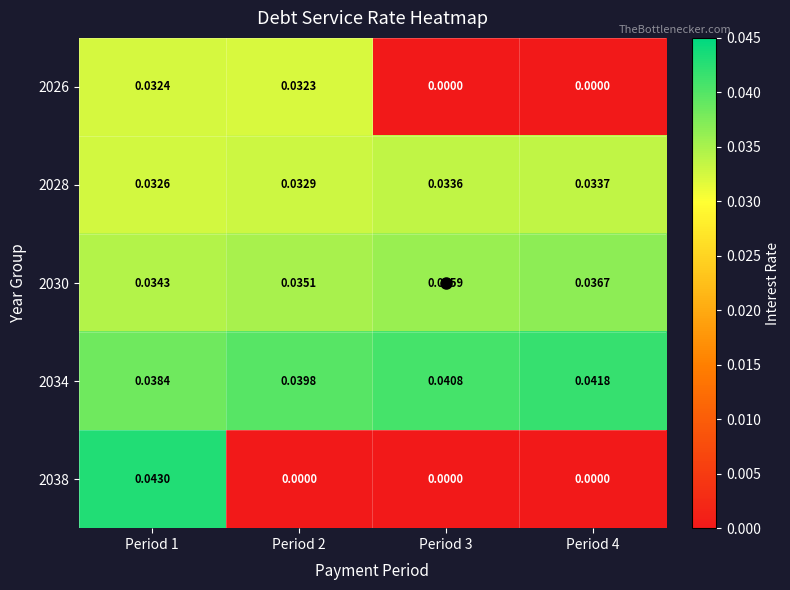

Is the value of 2038 at Period 3 greater than the value of 2034 at Period 2?

No